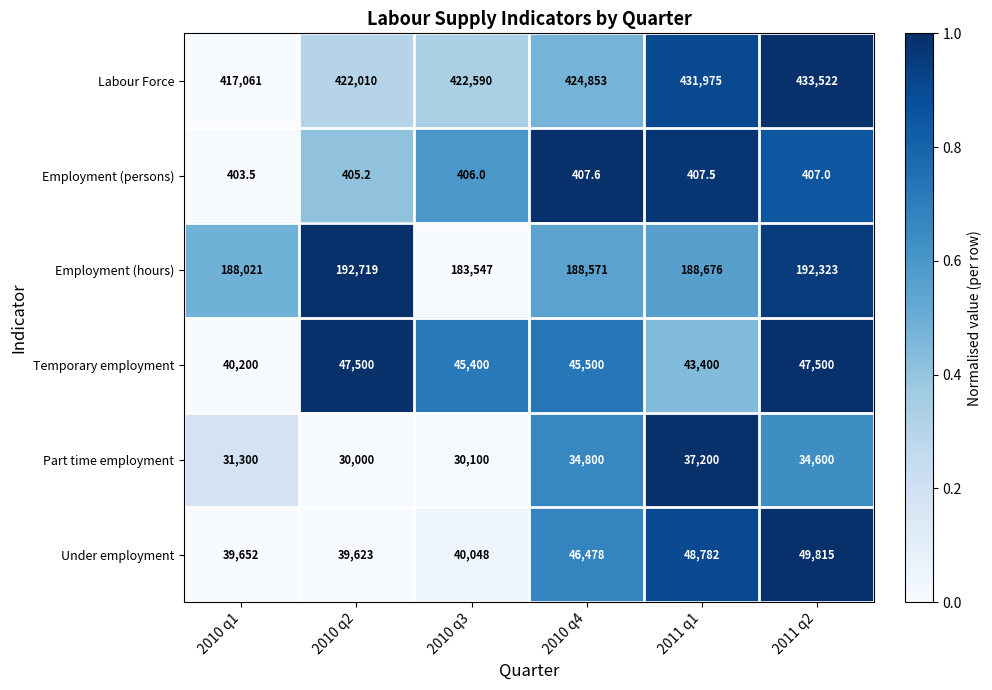

What is the difference between the maximum and second lowest values in the Part time employment series?

7100.0